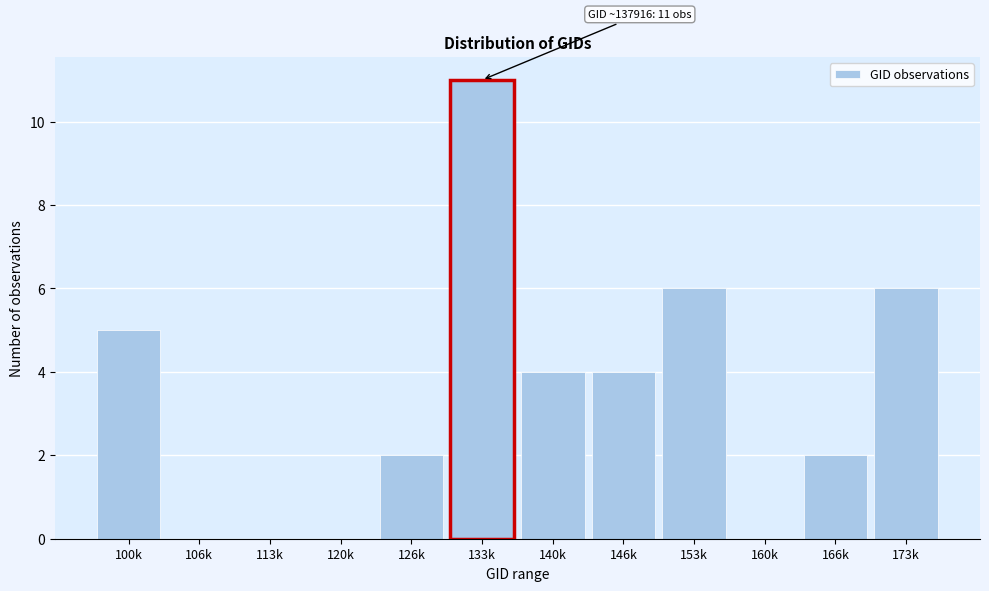

Reading right to left, list all the values displayed in this chart.

173k=6	166k=2	160k=0	153k=6	146k=4	140k=4	133k=11	126k=2	120k=0	113k=0	106k=0	100k=5